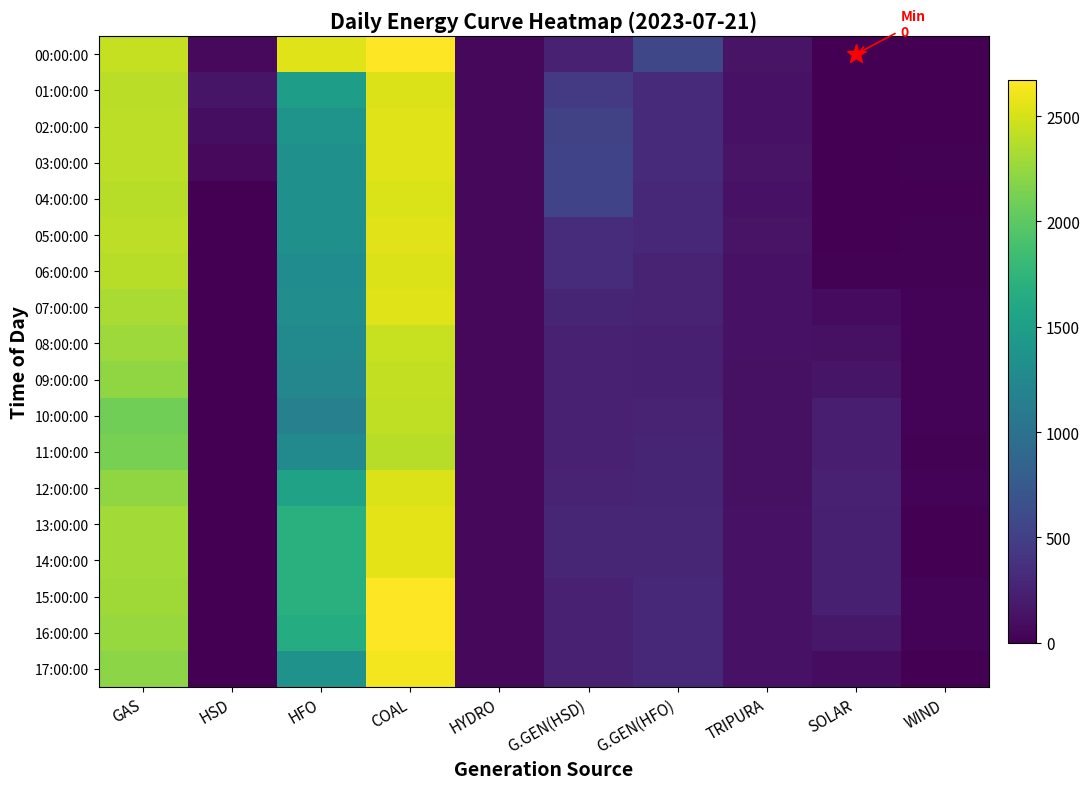

Reading left to right, what are all the values shown in this chart?

00:00:00: GAS=2437	HSD=70	HFO=2540	COAL=2668	HYDRO=60	G.GEN(HSD)=250	G.GEN(HFO)=573	TRIPURA=140	SOLAR=0	WIND=8
01:00:00: GAS=2394	HSD=150	HFO=1488	COAL=2525	HYDRO=60	G.GEN(HSD)=458	G.GEN(HFO)=332	TRIPURA=133	SOLAR=0	WIND=6
02:00:00: GAS=2409	HSD=102	HFO=1380	COAL=2536	HYDRO=60	G.GEN(HSD)=524	G.GEN(HFO)=329	TRIPURA=134	SOLAR=0	WIND=8
03:00:00: GAS=2401	HSD=64	HFO=1345	COAL=2536	HYDRO=60	G.GEN(HSD)=534	G.GEN(HFO)=315	TRIPURA=136	SOLAR=0	WIND=14
04:00:00: GAS=2385	HSD=0	HFO=1341	COAL=2518	HYDRO=60	G.GEN(HSD)=536	G.GEN(HFO)=309	TRIPURA=130	SOLAR=0	WIND=10
05:00:00: GAS=2400	HSD=0	HFO=1339	COAL=2545	HYDRO=60	G.GEN(HSD)=338	G.GEN(HFO)=309	TRIPURA=136	SOLAR=0	WIND=19
06:00:00: GAS=2385	HSD=0	HFO=1302	COAL=2526	HYDRO=60	G.GEN(HSD)=339	G.GEN(HFO)=260	TRIPURA=126	SOLAR=17	WIND=14
07:00:00: GAS=2334	HSD=0	HFO=1311	COAL=2543	HYDRO=60	G.GEN(HSD)=275	G.GEN(HFO)=260	TRIPURA=126	SOLAR=74	WIND=21
08:00:00: GAS=2274	HSD=0	HFO=1276	COAL=2448	HYDRO=60	G.GEN(HSD)=250	G.GEN(HFO)=237	TRIPURA=128	SOLAR=120	WIND=25
09:00:00: GAS=2224	HSD=0	HFO=1236	COAL=2421	HYDRO=60	G.GEN(HSD)=250	G.GEN(HFO)=237	TRIPURA=120	SOLAR=151	WIND=28
10:00:00: GAS=2088	HSD=0	HFO=1163	COAL=2416	HYDRO=60	G.GEN(HSD)=250	G.GEN(HFO)=252	TRIPURA=122	SOLAR=220	WIND=23
11:00:00: GAS=2118	HSD=0	HFO=1265	COAL=2384	HYDRO=60	G.GEN(HSD)=250	G.GEN(HFO)=276	TRIPURA=118	SOLAR=228	WIND=14
12:00:00: GAS=2229	HSD=0	HFO=1538	COAL=2527	HYDRO=60	G.GEN(HSD)=270	G.GEN(HFO)=278	TRIPURA=120	SOLAR=245	WIND=21
13:00:00: GAS=2295	HSD=0	HFO=1691	COAL=2564	HYDRO=60	G.GEN(HSD)=292	G.GEN(HFO)=292	TRIPURA=132	SOLAR=232	WIND=3
14:00:00: GAS=2295	HSD=0	HFO=1691	COAL=2564	HYDRO=60	G.GEN(HSD)=292	G.GEN(HFO)=292	TRIPURA=132	SOLAR=232	WIND=3
15:00:00: GAS=2287	HSD=0	HFO=1692	COAL=2660	HYDRO=60	G.GEN(HSD)=250	G.GEN(HFO)=297	TRIPURA=128	SOLAR=231	WIND=23
16:00:00: GAS=2254	HSD=0	HFO=1657	COAL=2670	HYDRO=60	G.GEN(HSD)=250	G.GEN(HFO)=295	TRIPURA=130	SOLAR=176	WIND=26
17:00:00: GAS=2205	HSD=0	HFO=1371	COAL=2619	HYDRO=60	G.GEN(HSD)=250	G.GEN(HFO)=309	TRIPURA=126	SOLAR=85	WIND=10